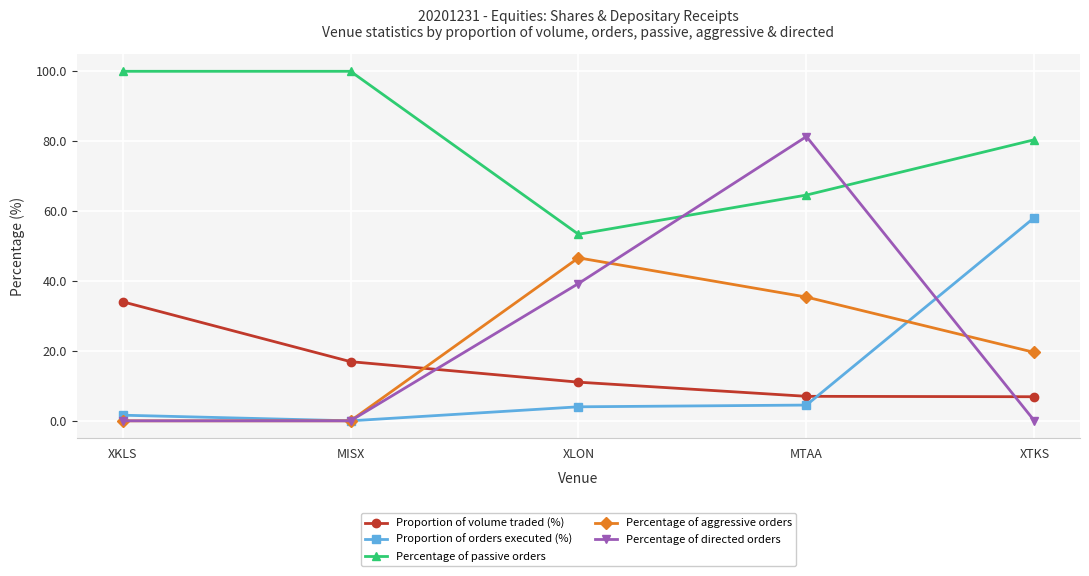

True or false: Proportion of volume traded (%) has more than 0 points higher than both neighbors.

False